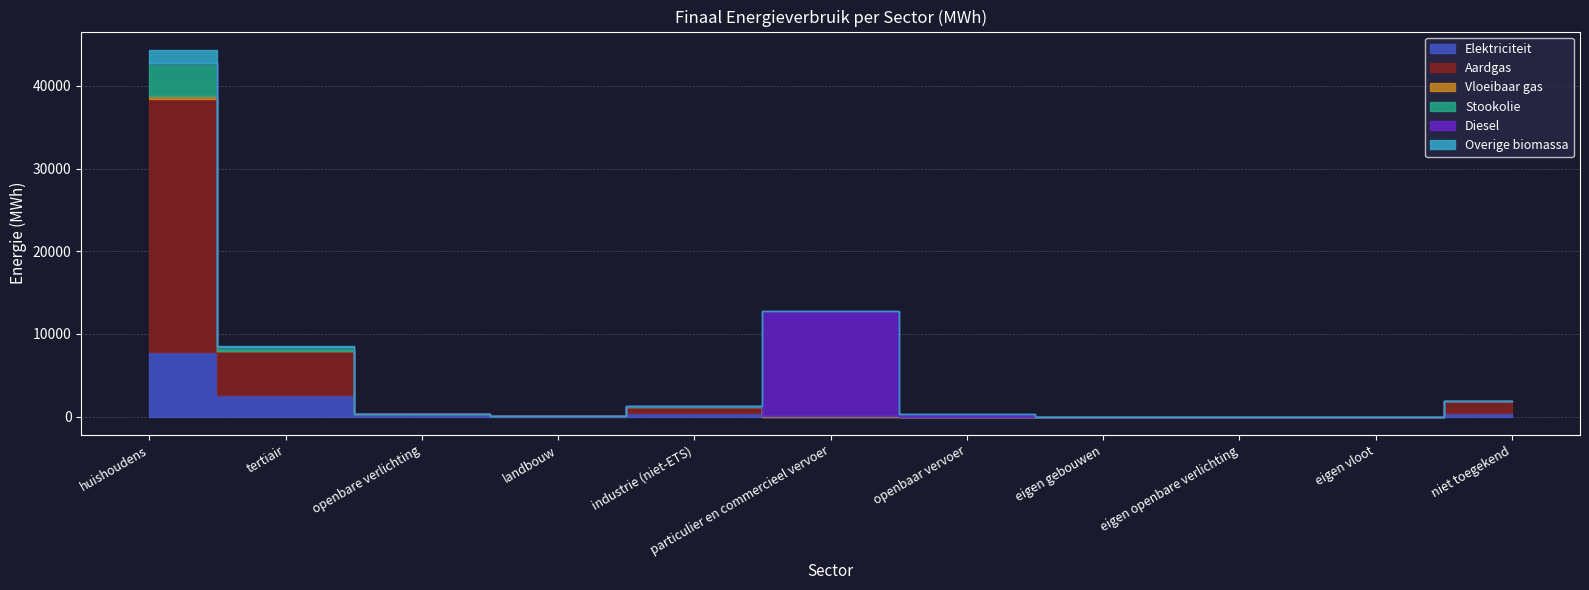

How many distinct data groups are displayed?

6